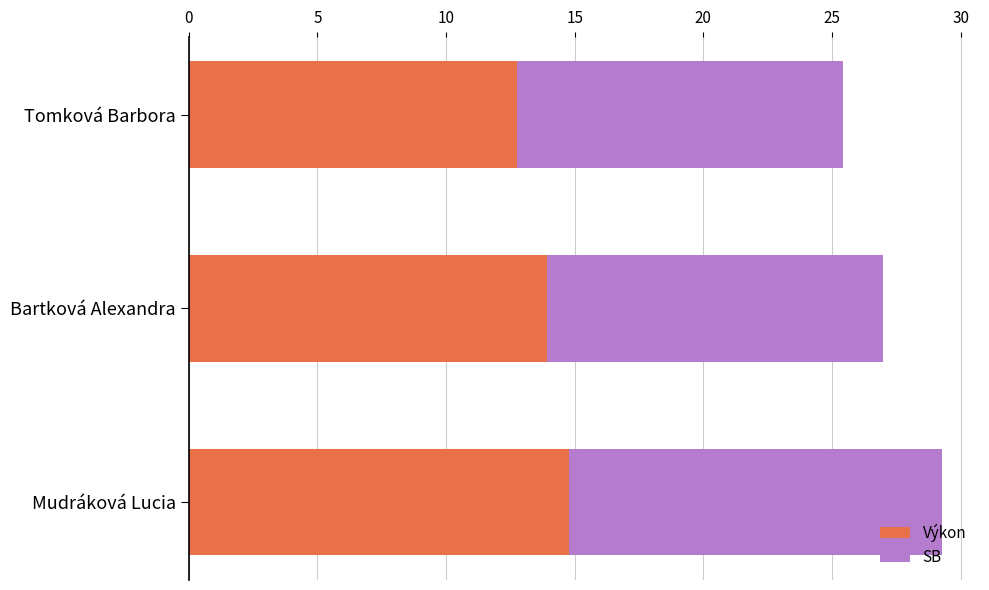

Read the Výkon value at Tomková Barbora.

12.7